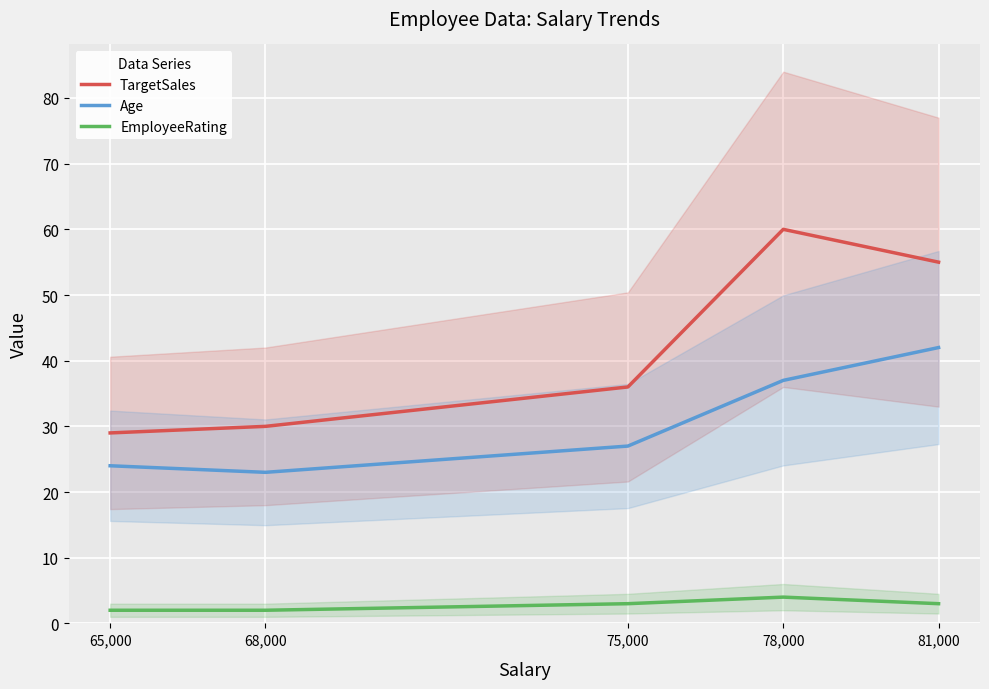

Between 75,000 and 65,000, which is larger?

75,000